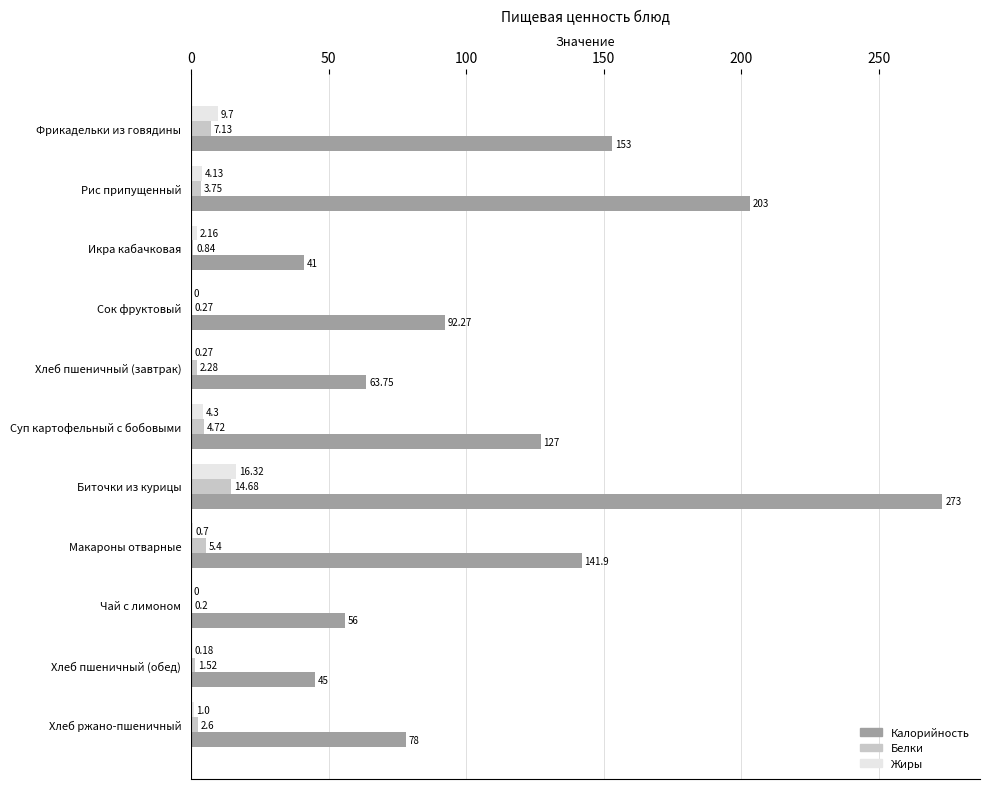

Where is Белки nearest to the value 7?

Фрикадельки из говядины